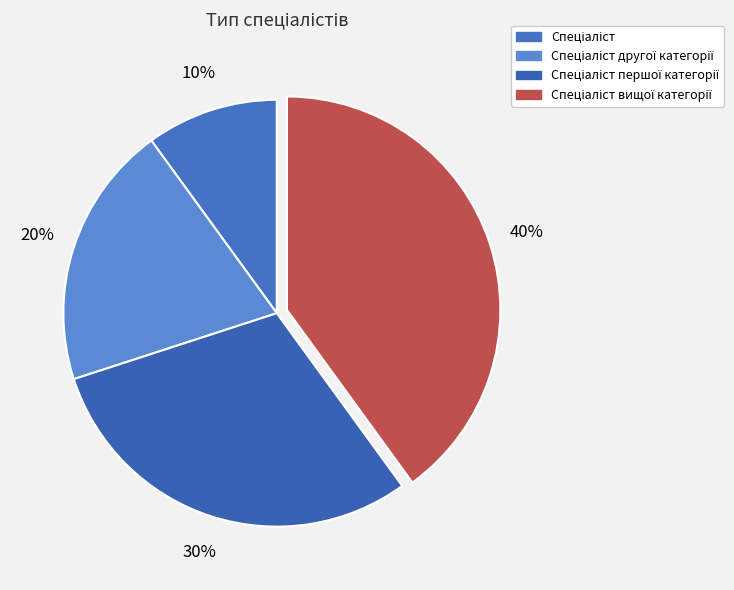

To the nearest percent, what is the difference between the largest and smallest slice percentages?

30%